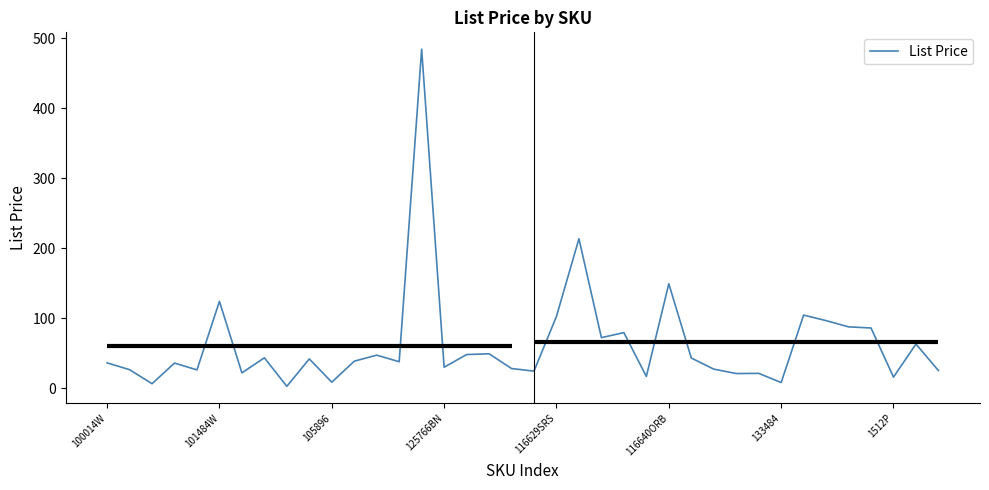

How many lines are shown in the chart?

1